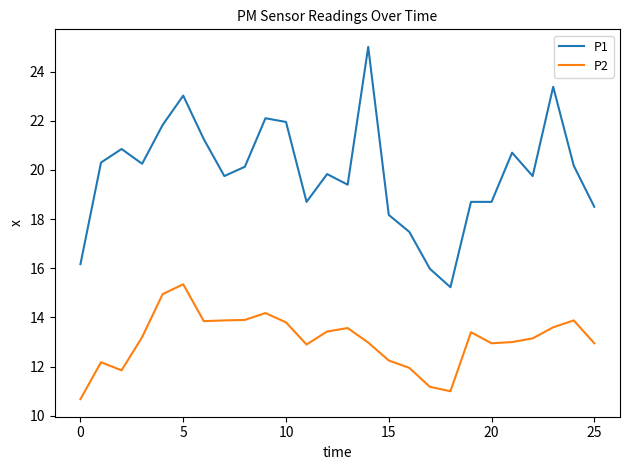

Does the chart have visible grid lines?

No